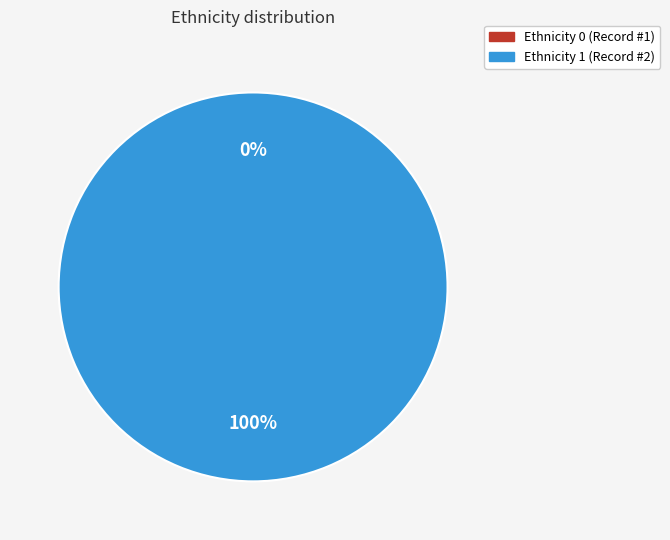

Which has a higher value, 1 or 2?

2